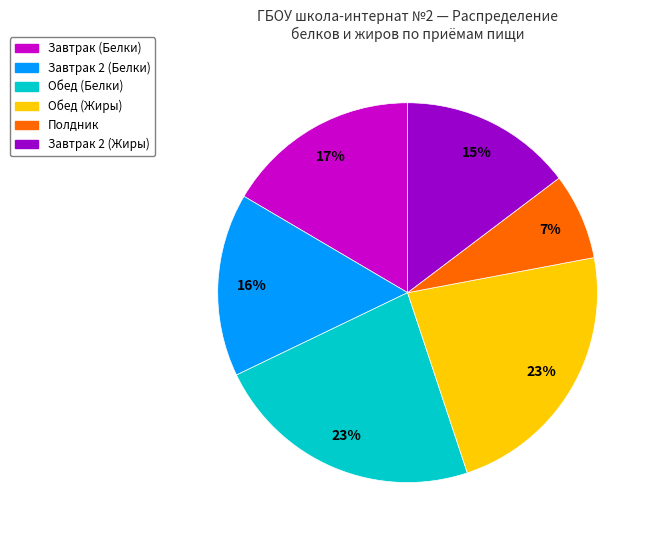

Is there a majority slice in this chart?

No